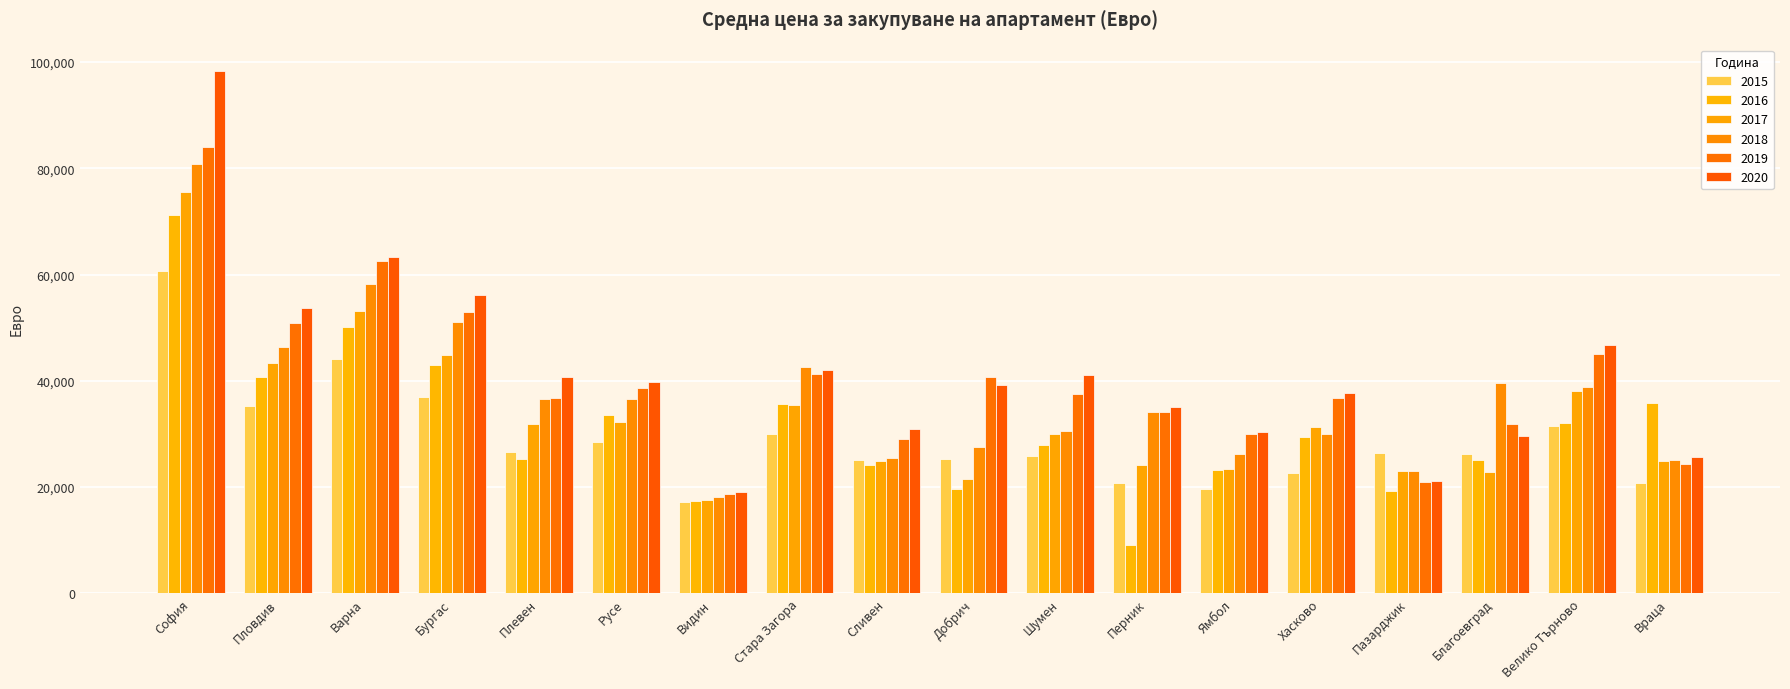

What is the value of the 2020 bar at the 5th from the left?

40755